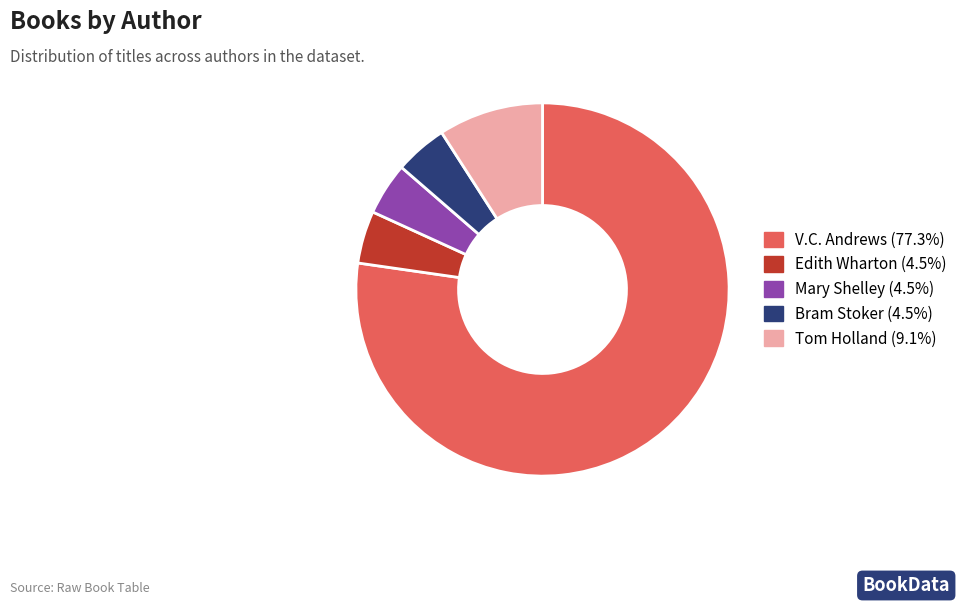

Does Tom Holland (9.1%) account for over 50% of the chart?

No